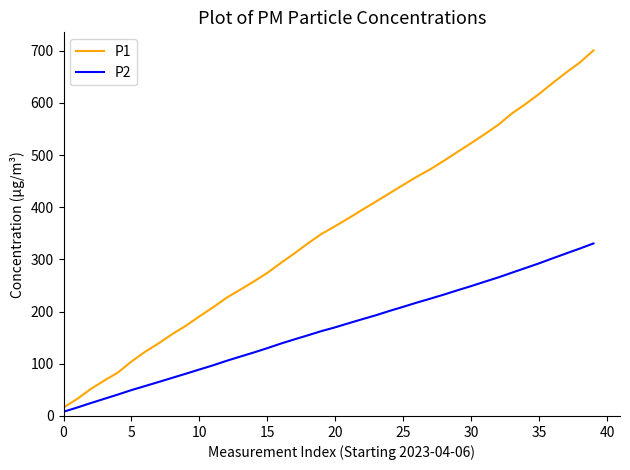

Which series has the largest total across all categories?

P1